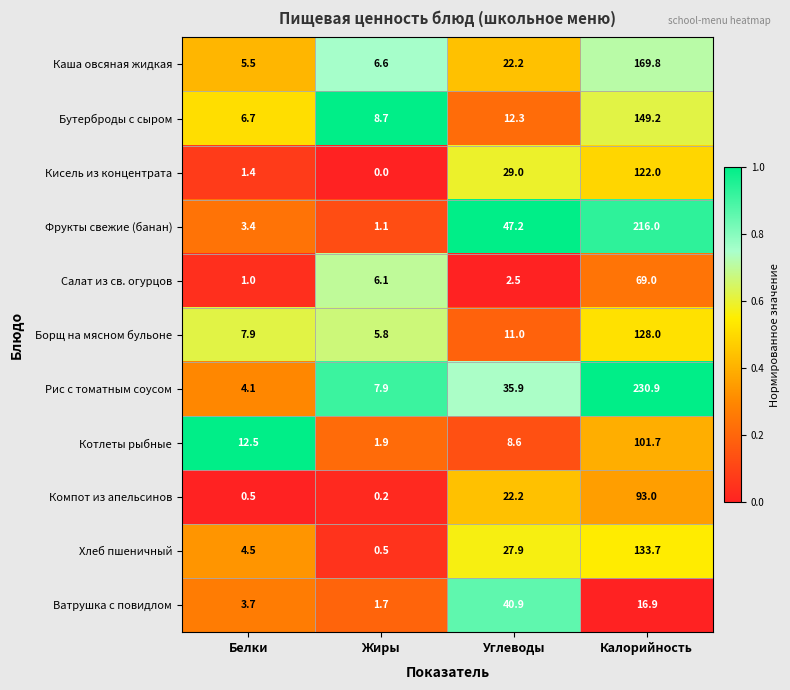

The Борщ на мясном бульоне series shows 7.9 at Белки. True or false?

True